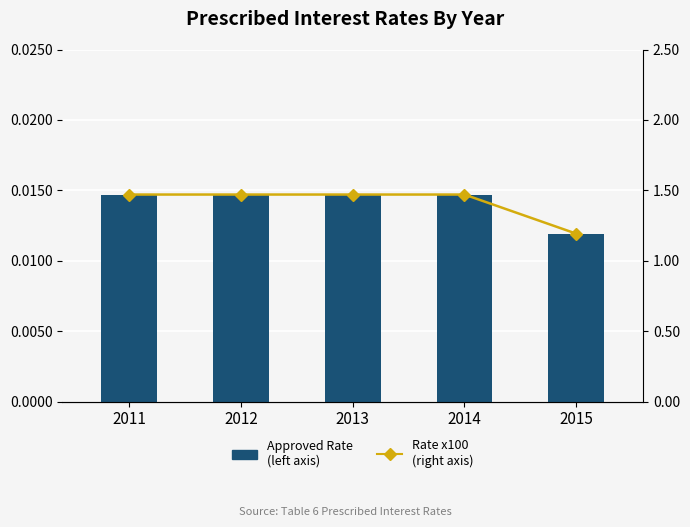

Reading left to right, transcribe all the data shown in this chart.

Approved Rate
(left axis): 0.0	0.0	0.0	0.0	0.0
Rate x100
(right axis): 1.5	1.5	1.5	1.5	1.2